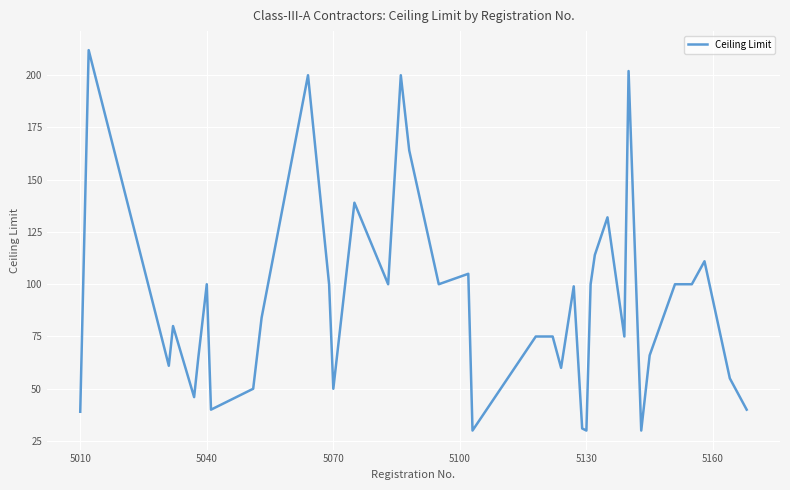

Does the chart have visible grid lines?

Yes